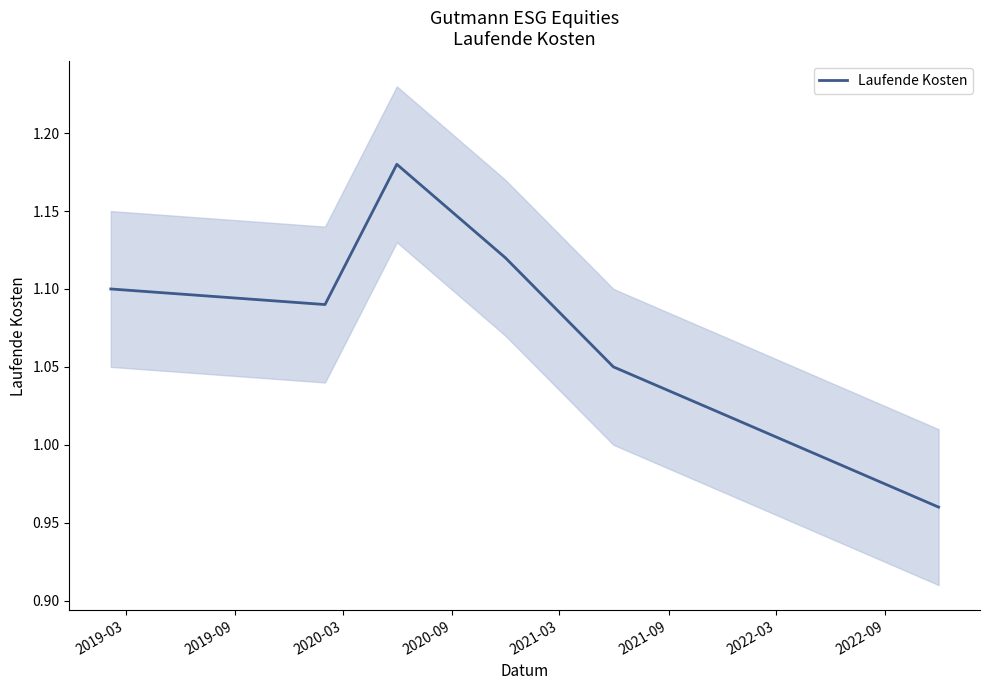

Where does the data first go above 1?

2019-03